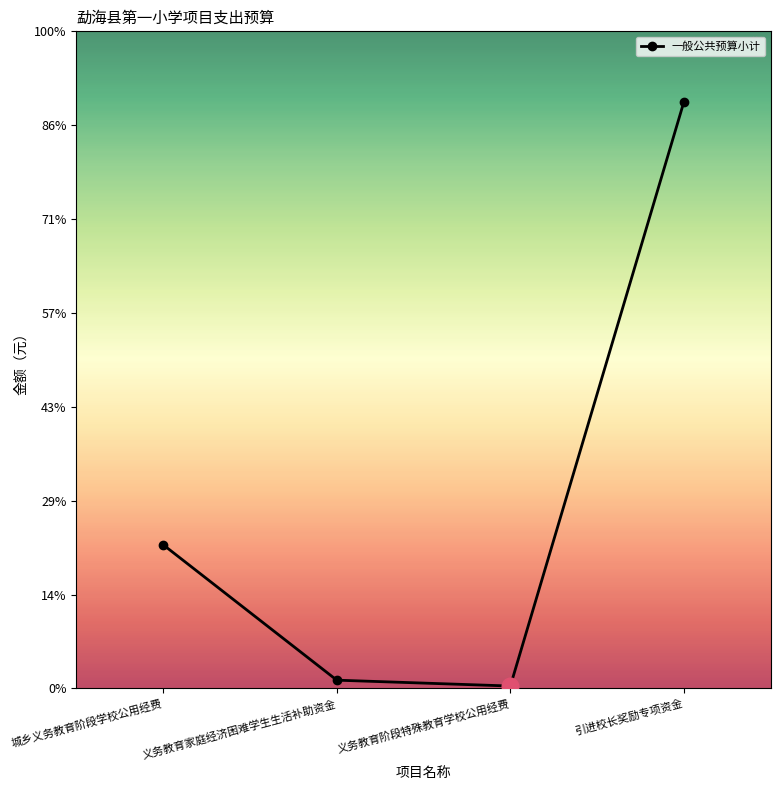

The chart shows a value of 312500 at 引进校长奖励专项资金. True or false?

True